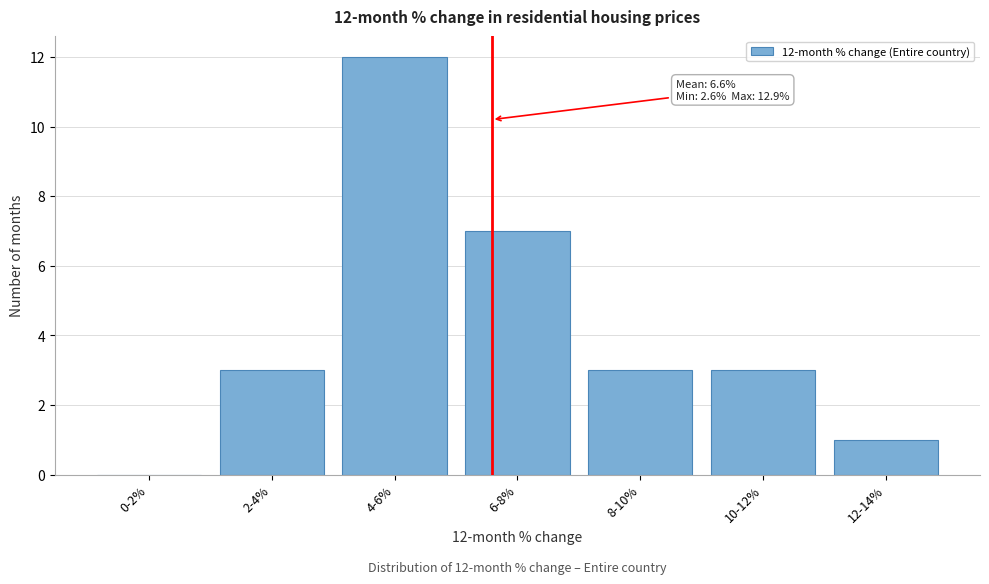

Reading left to right, what are all the values shown in this chart?

0-2%=0	2-4%=3	4-6%=12	6-8%=7	8-10%=3	10-12%=3	12-14%=1